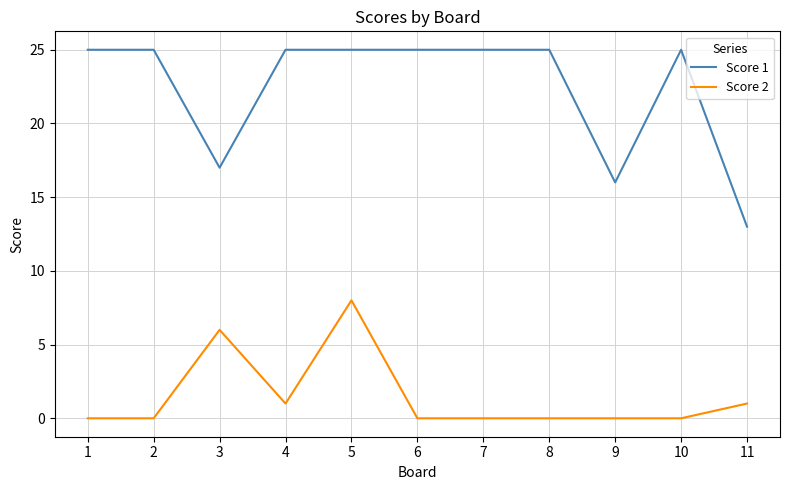

List the series in order of their overall mean, highest first.

Score 1, Score 2